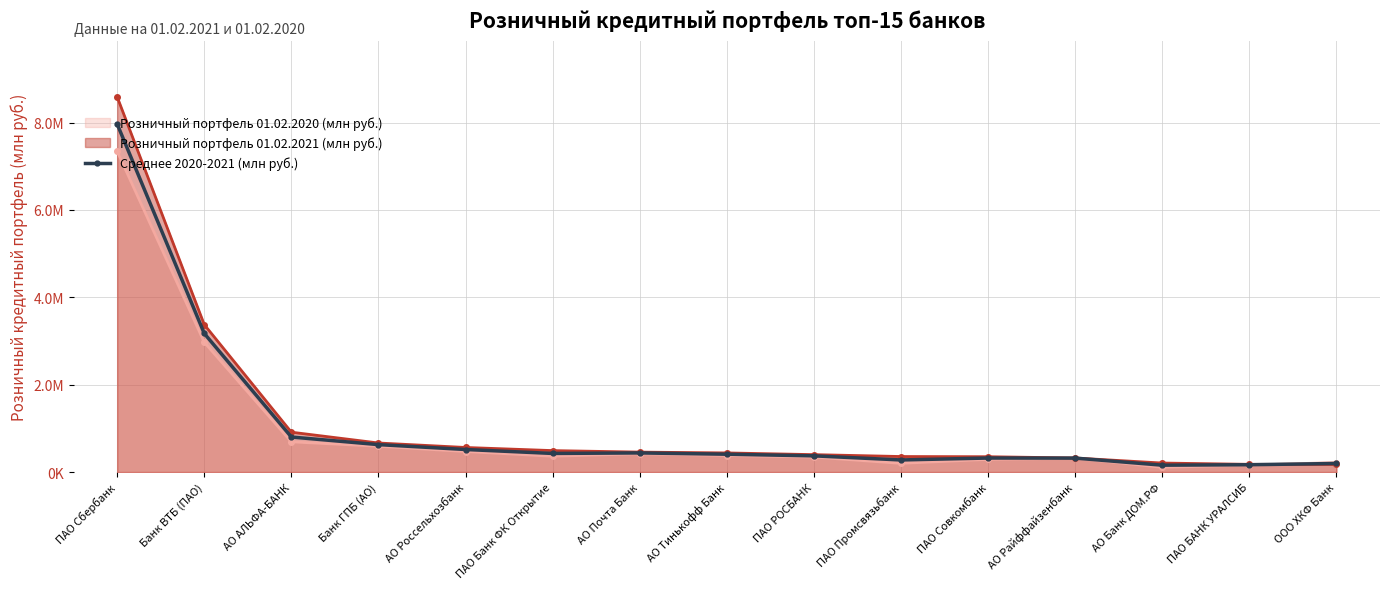

What is the change in value from ПАО Банк ФК Открытие to ПАО Промсвязьбанк?

-148945.2